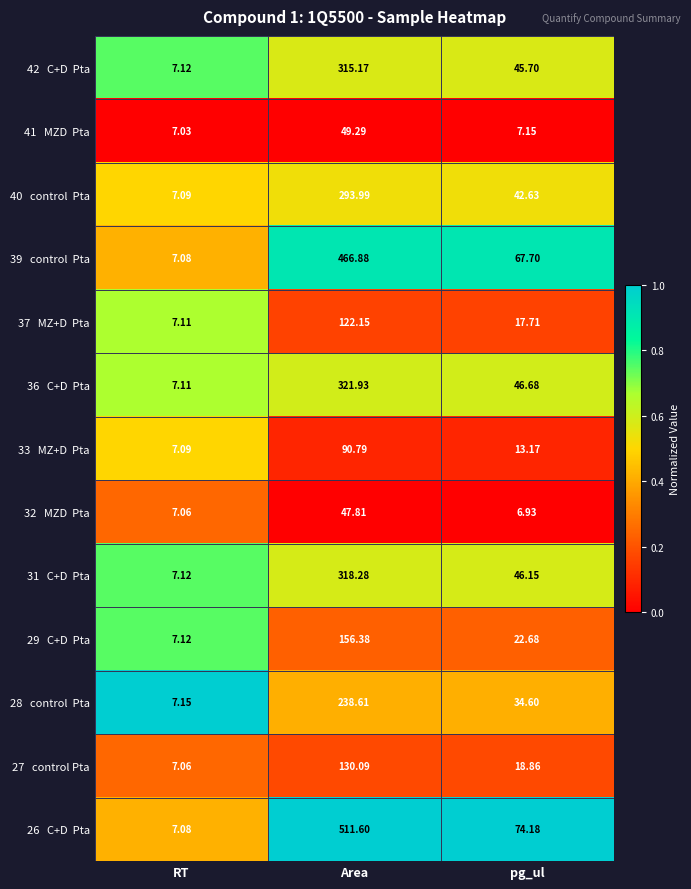

At which category is the sum across all series the highest?

Area